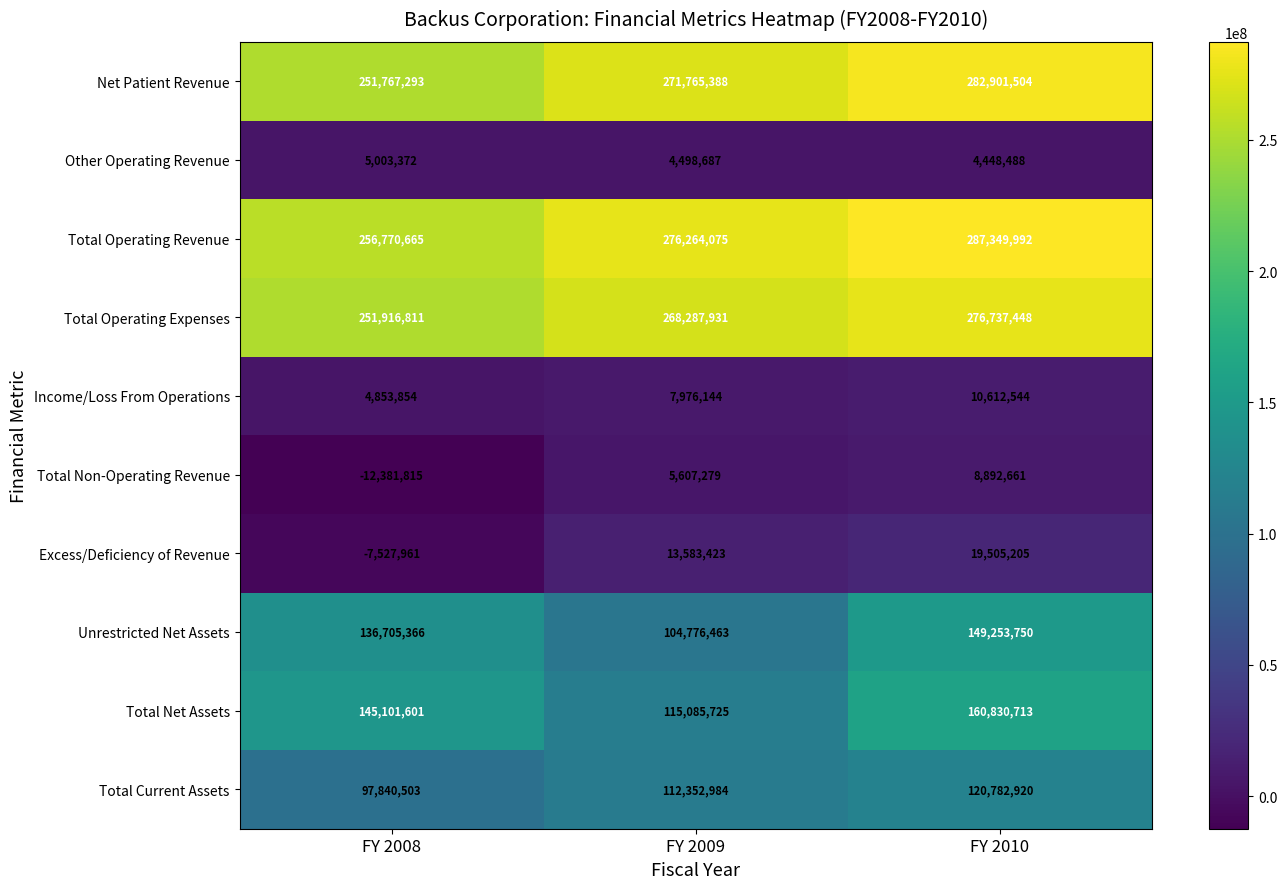

Which series changed the most between FY 2009 and FY 2010?

Total Net Assets